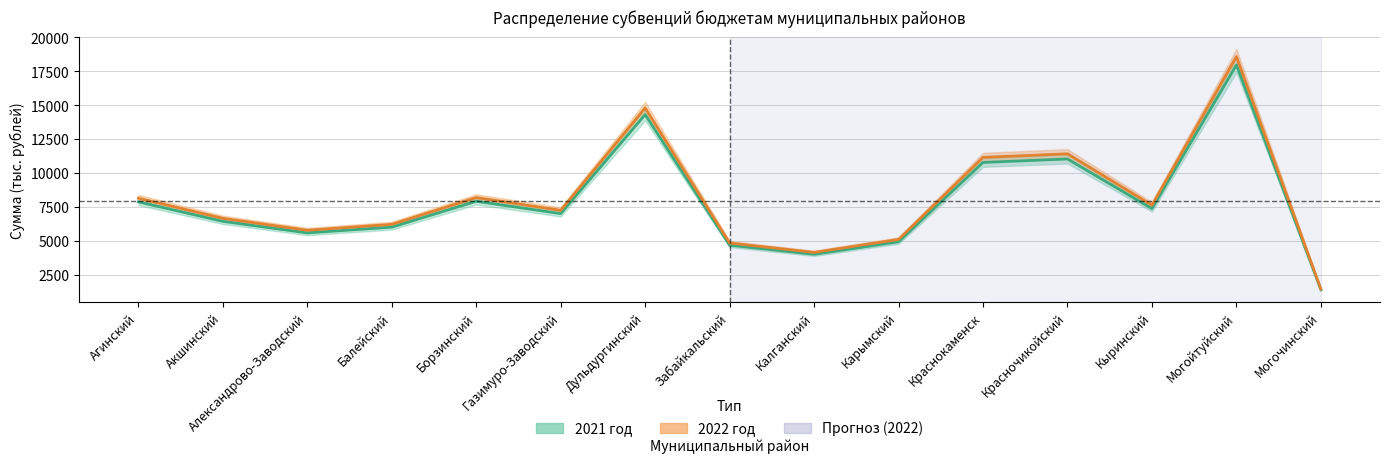

Which series has the largest total across all categories?

2022 год